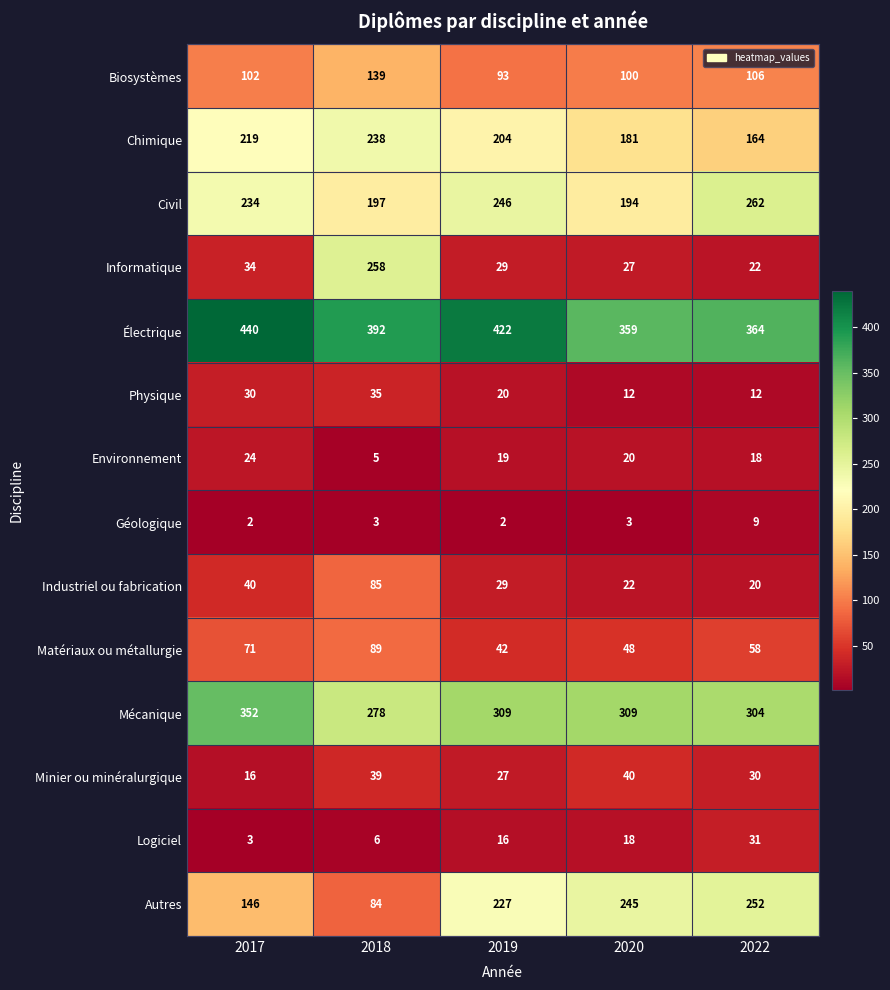

At which category is the sum across all series the highest?

2018